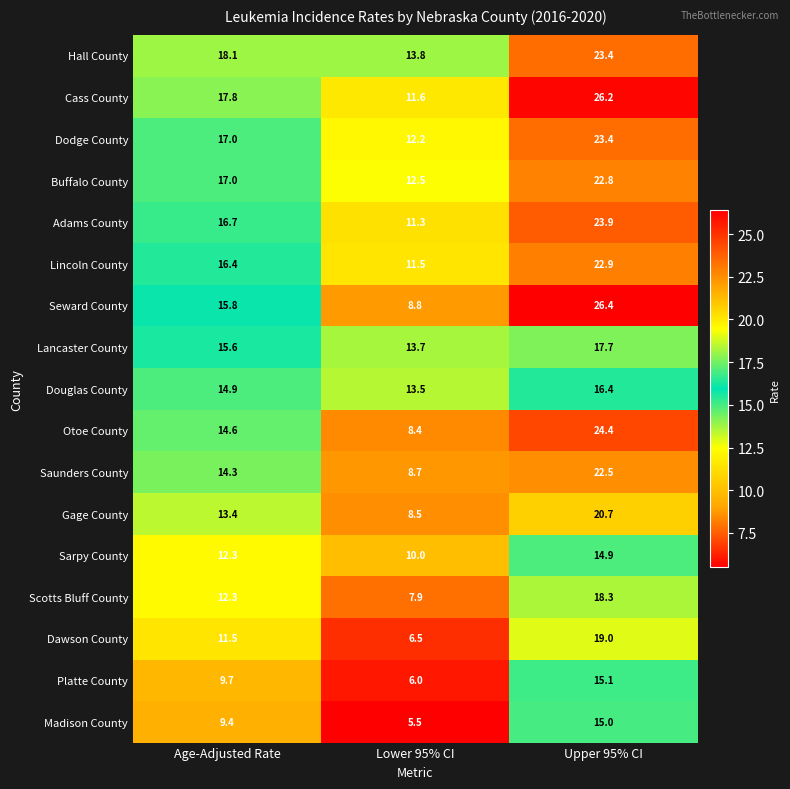

At which label does Otoe County first exceed 14?

Age-Adjusted Rate